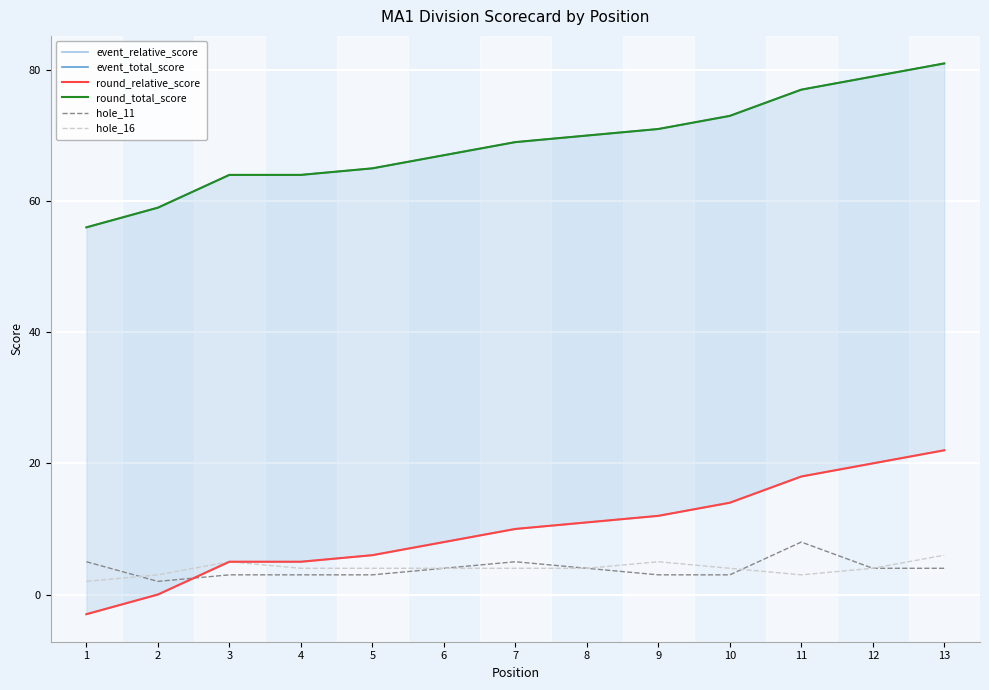

Rank the series at 7 from lowest to highest value.

hole_16, hole_11, event_relative_score, round_relative_score, event_total_score, round_total_score